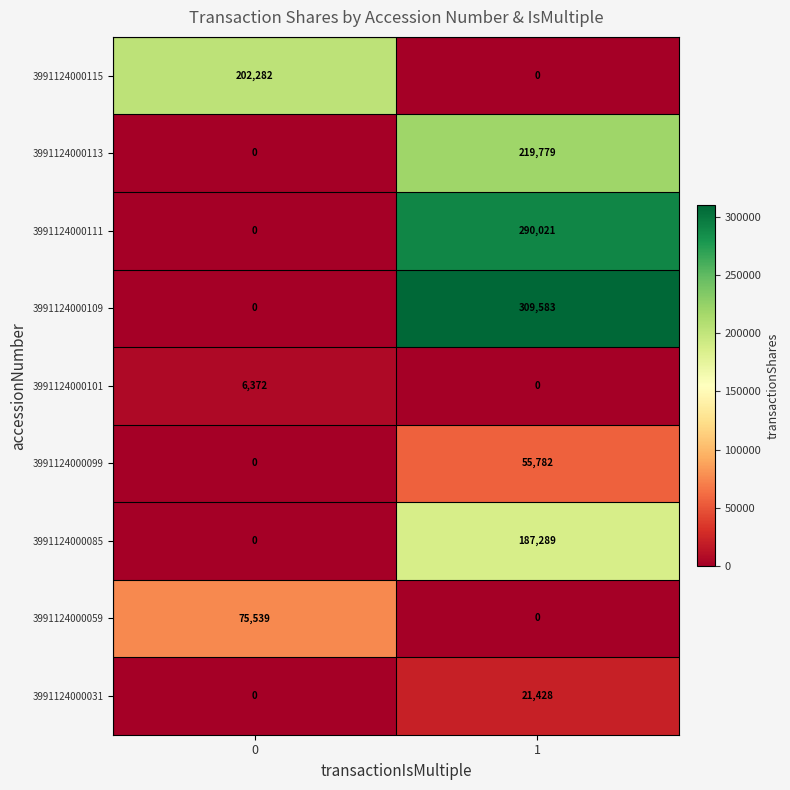

At how many categories does at least one series exceed 168006?

2